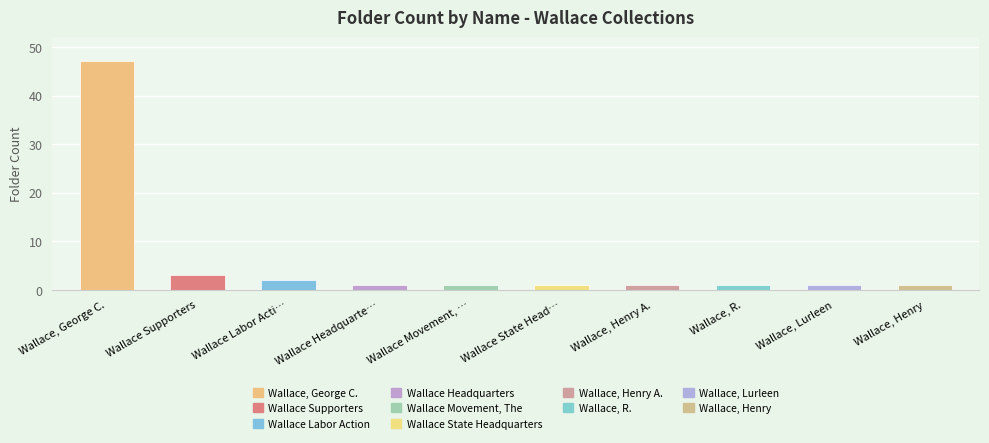

What is the minimum value shown in the chart?

1